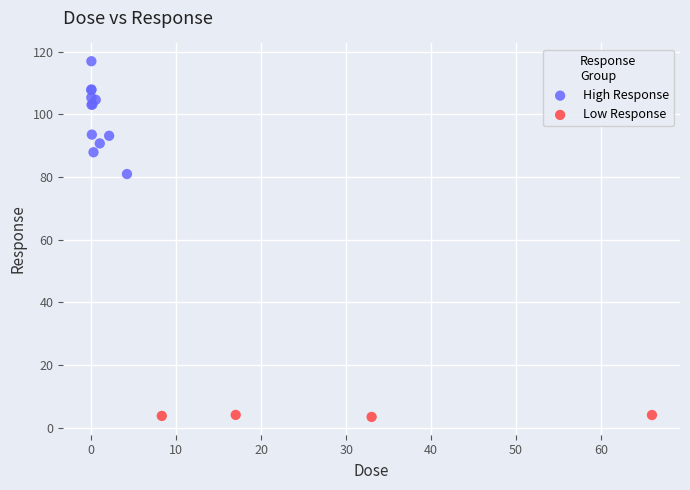

Which series contains the lowest Y value?

Low Response